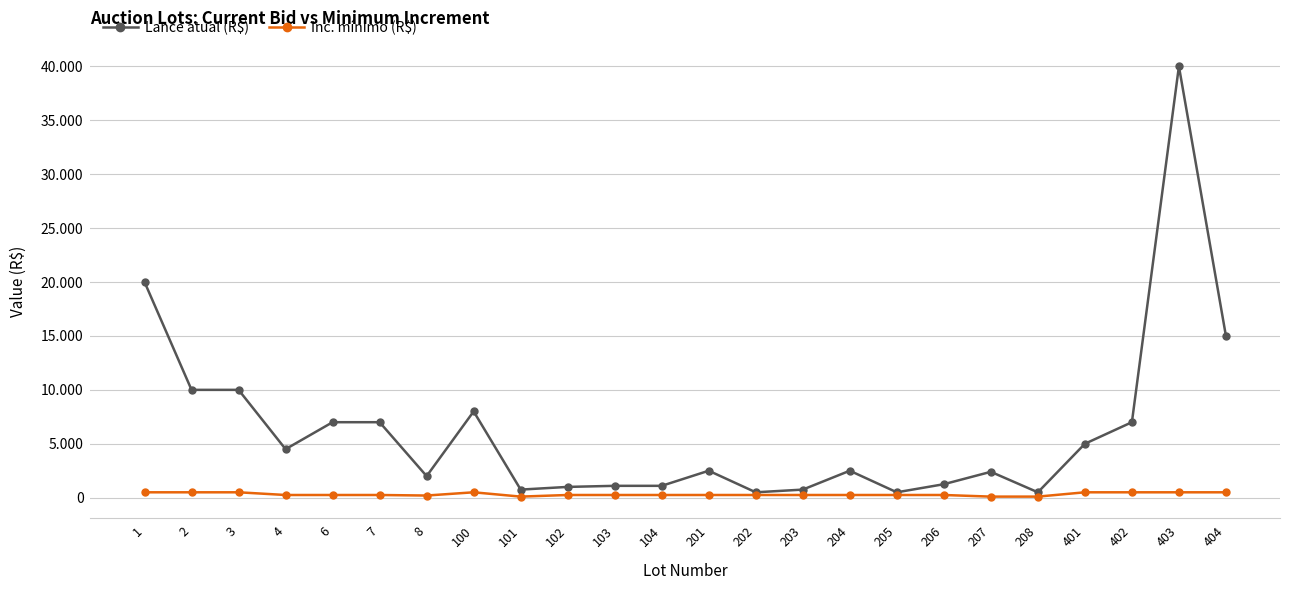

Count the Inc. mínimo (R$) values in the range 250 to 500.

20